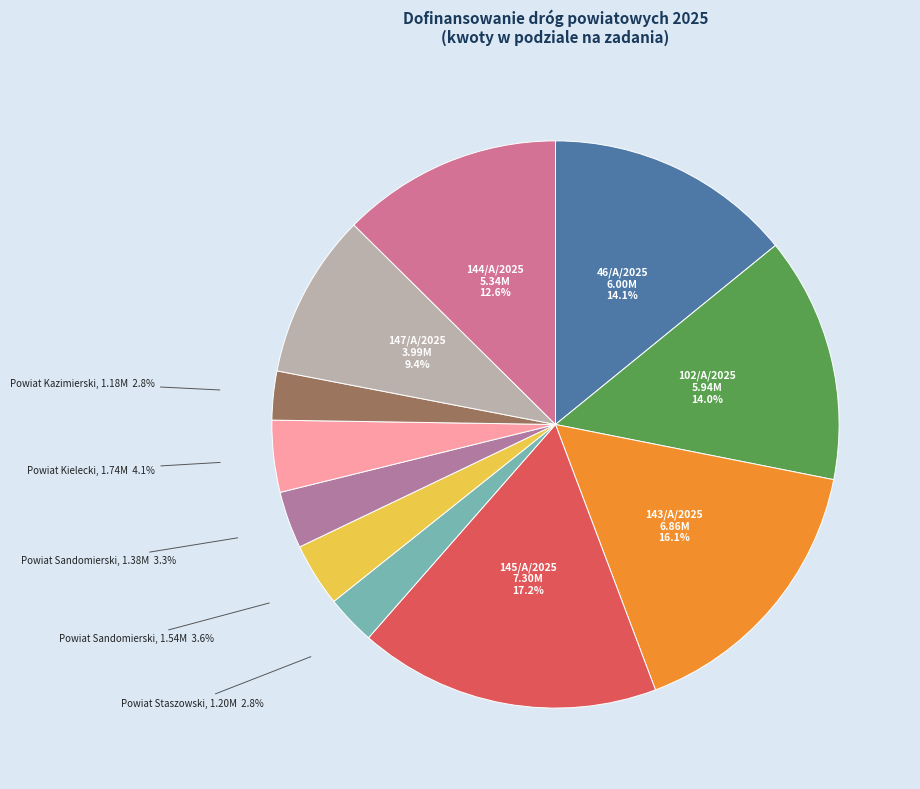

How many slices are in this pie chart?

11